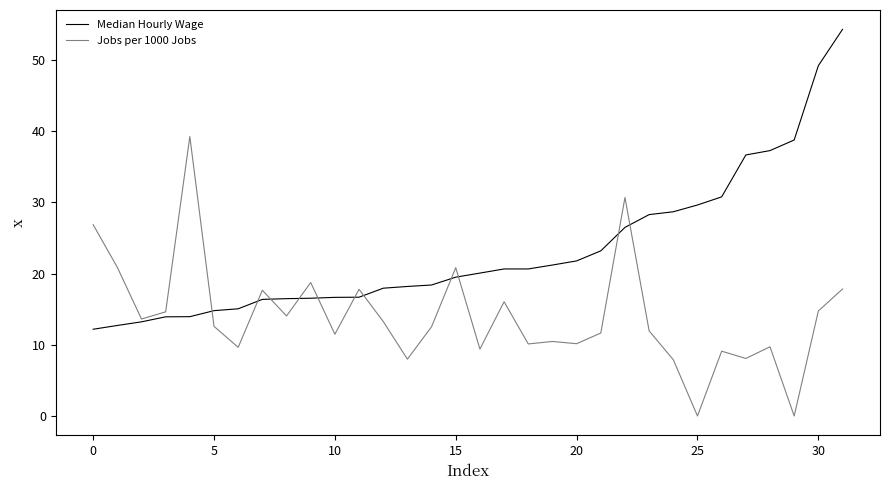

What is the maximum value shown in the chart?

54.3